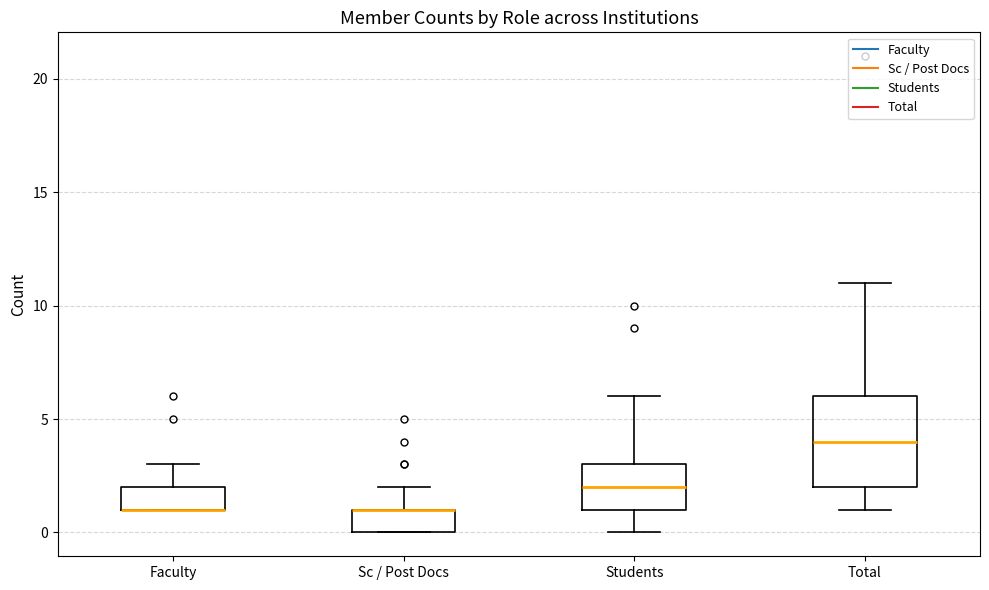

Comparing the boxes themselves (not the whiskers), which one is the tallest?

Total